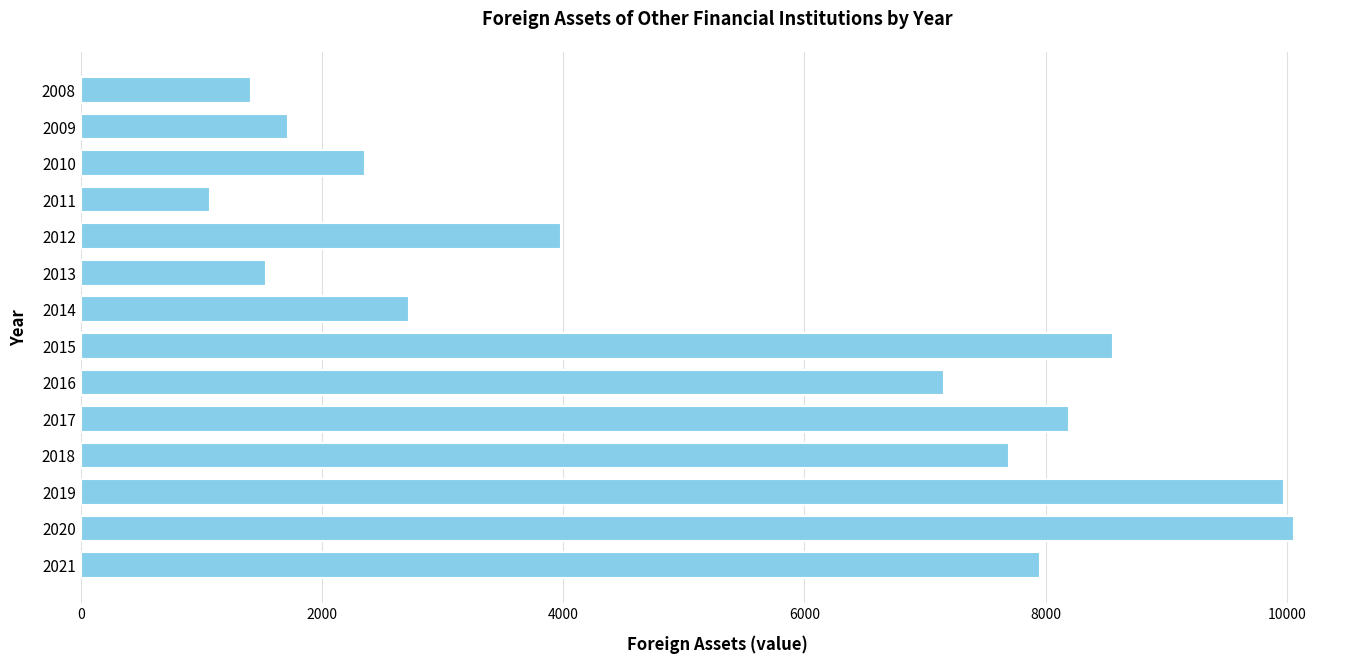

What is the change in value from 2010 to 2015?

+6201.7